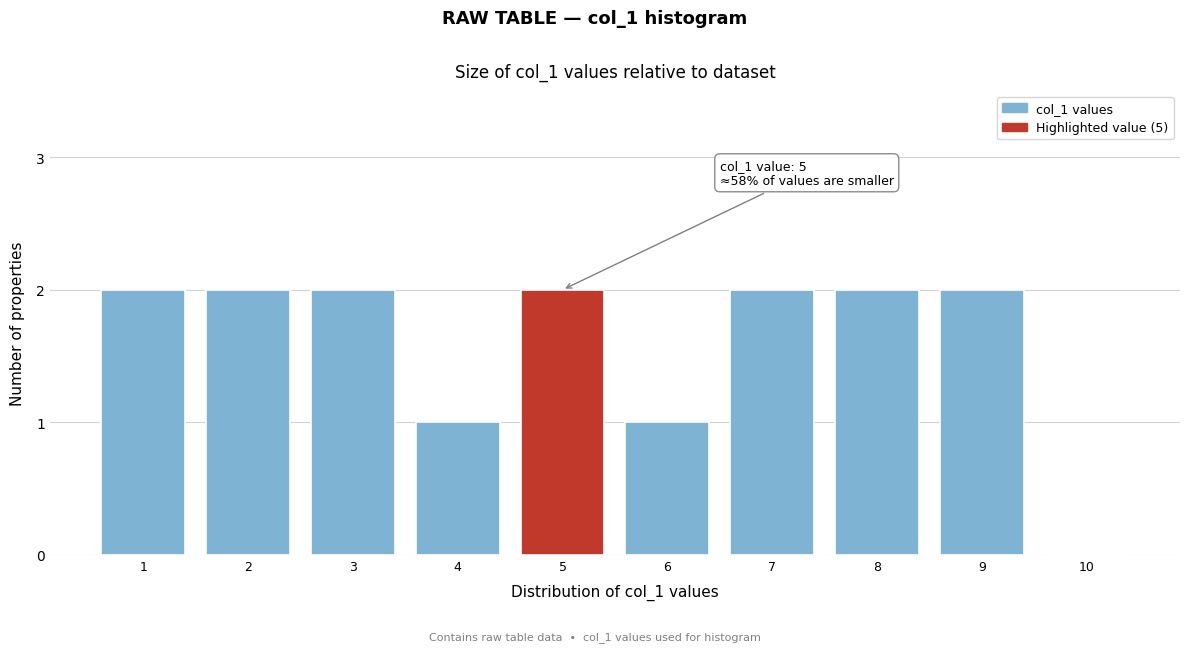

Reading left to right, transcribe all the data shown in this chart.

1=2	2=2	3=2	4=1	5=2	6=1	7=2	8=2	9=2	10=0